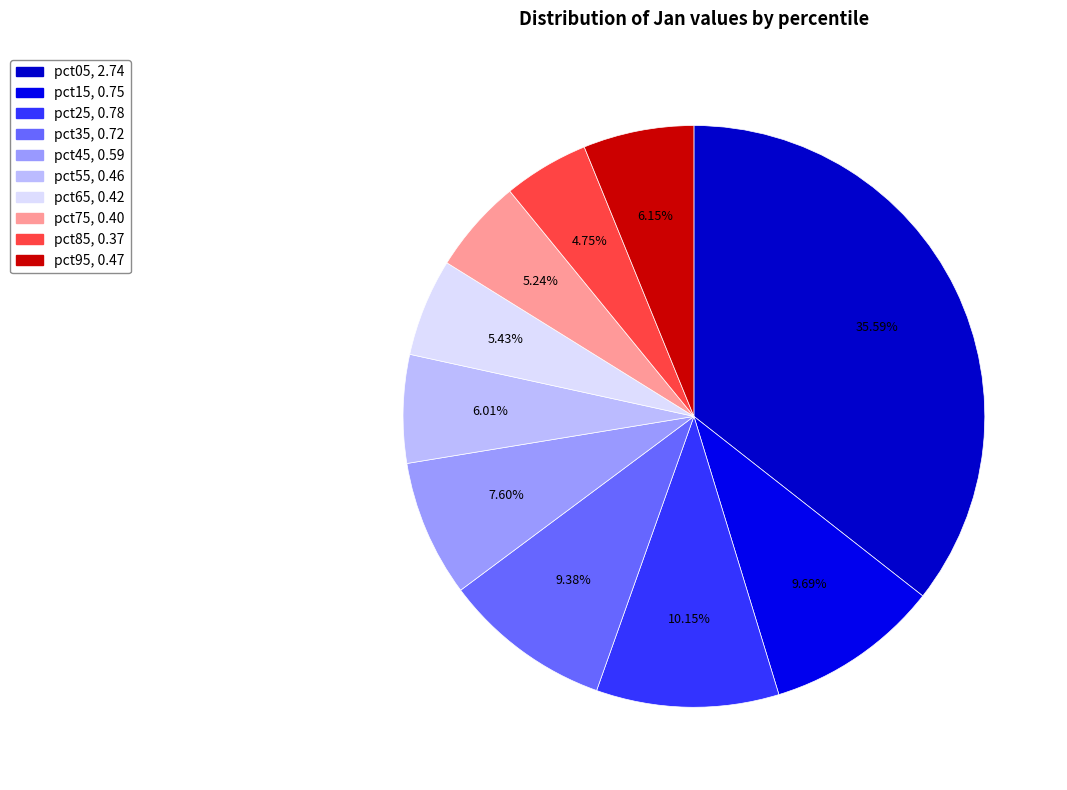

What is the largest slice in the pie chart?

pct05